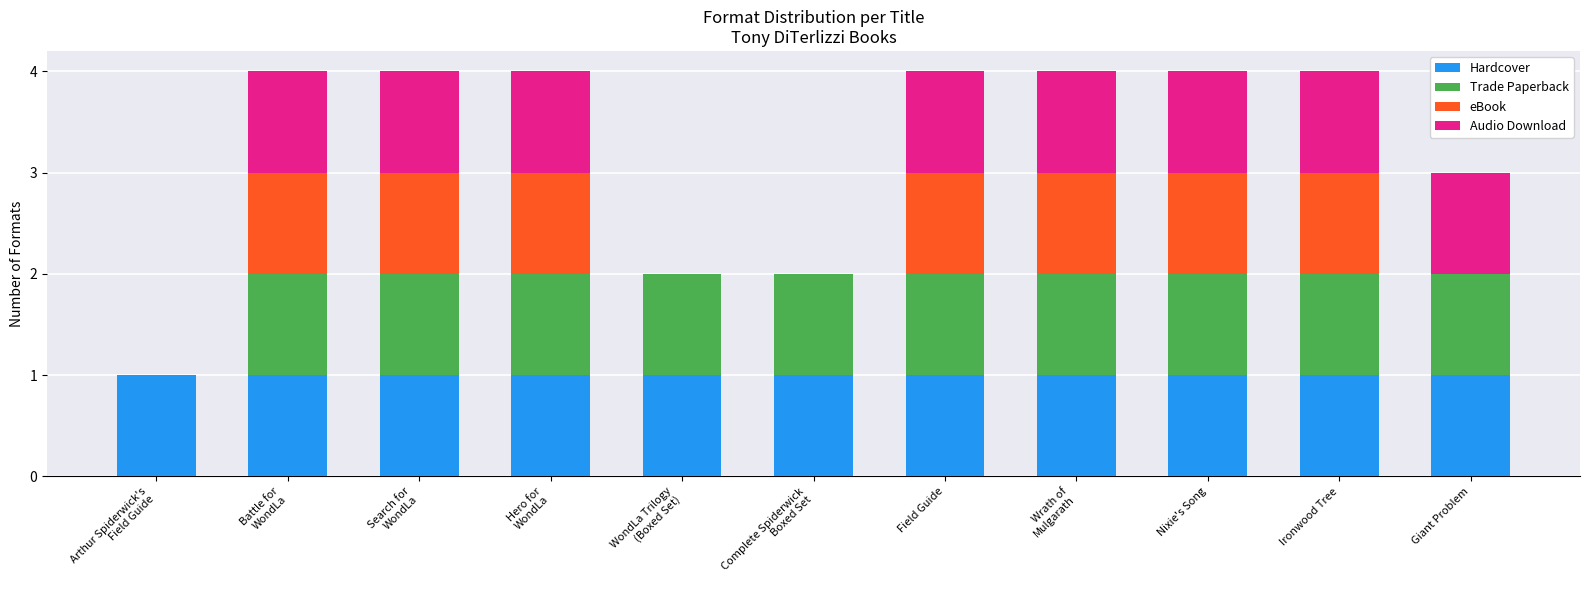

Count the number of data series in this chart.

4